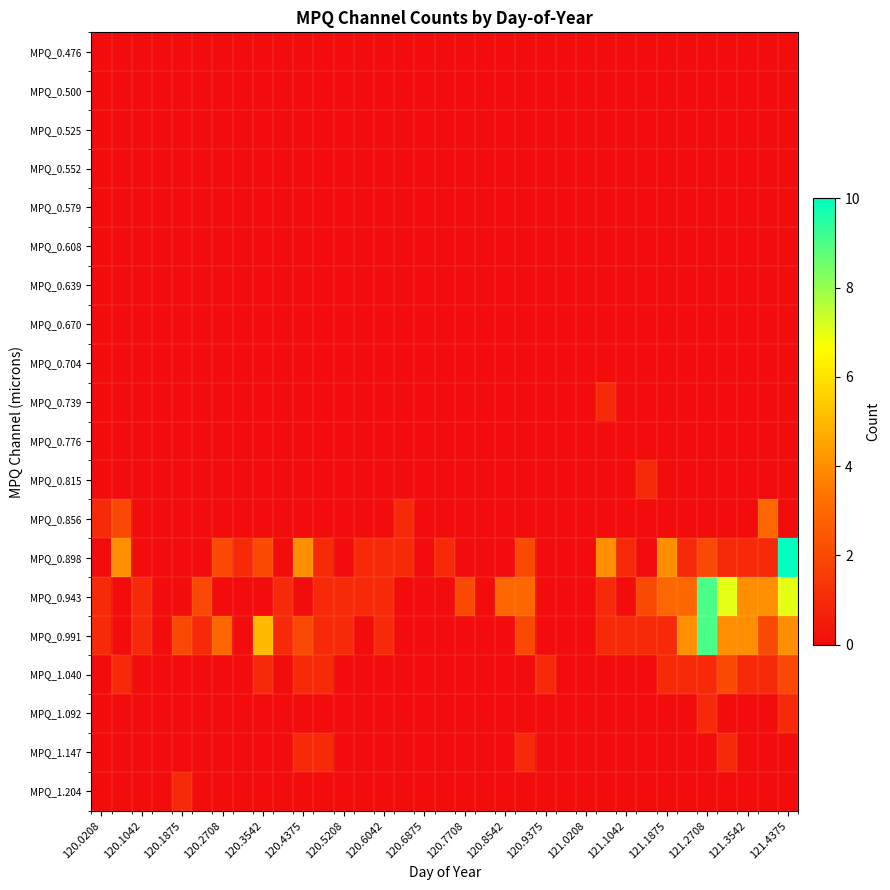

Which series has the largest range (max minus min)?

MPQ_0.898